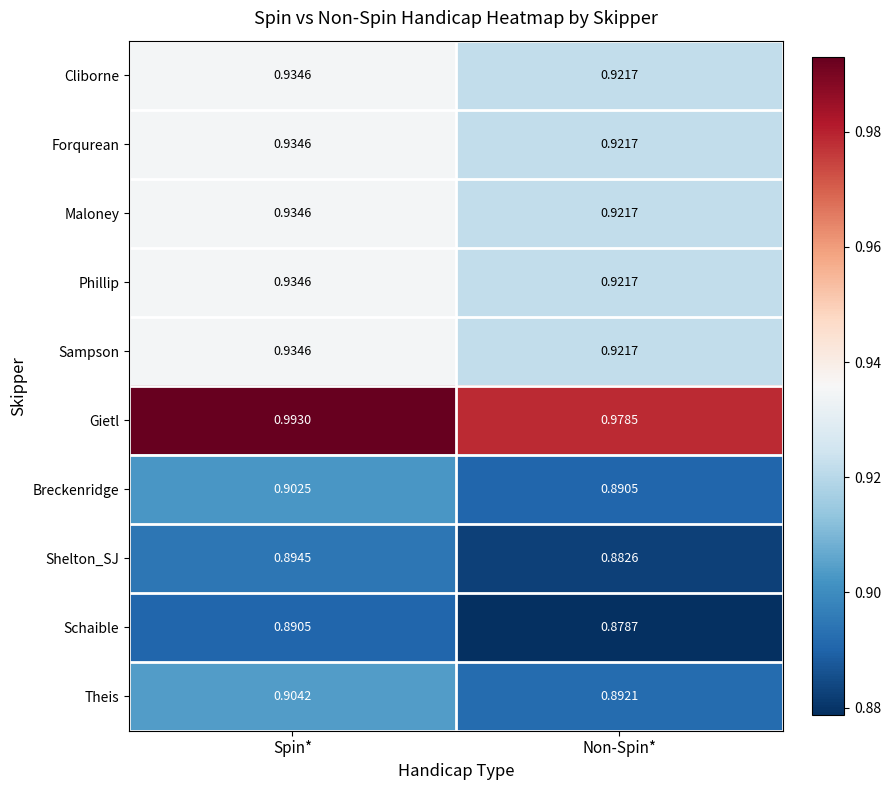

List the labels in order of Phillip value, smallest first.

Non-Spin*, Spin*